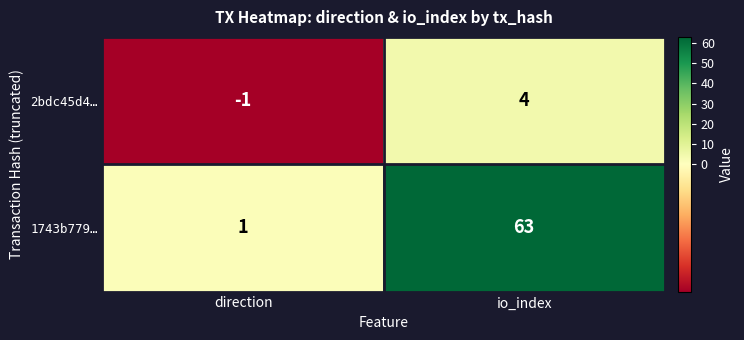

Reading right to left, extract all data points from this chart.

2bdc45d4…: 4	-1
1743b779…: 63	1